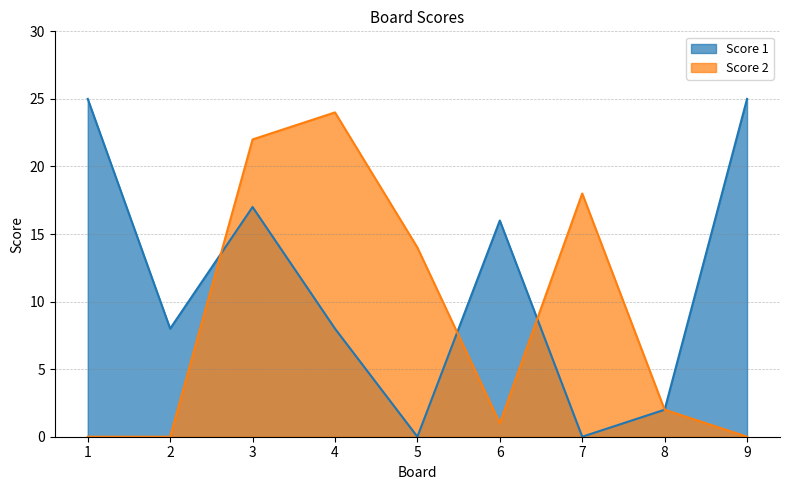

How many lines are shown in the chart?

2